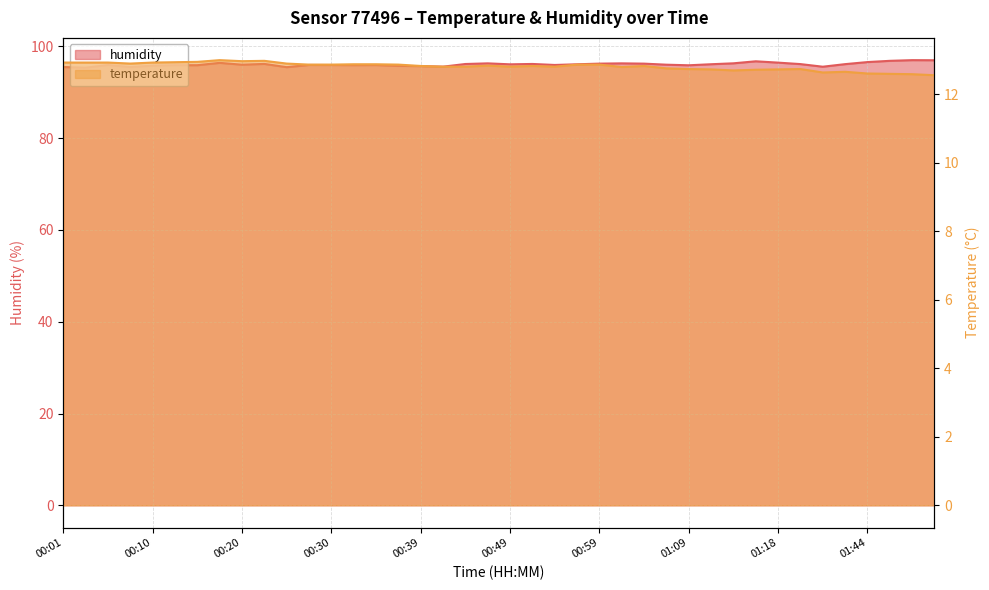

True or false: temperature and humidity intersect in this chart.

False